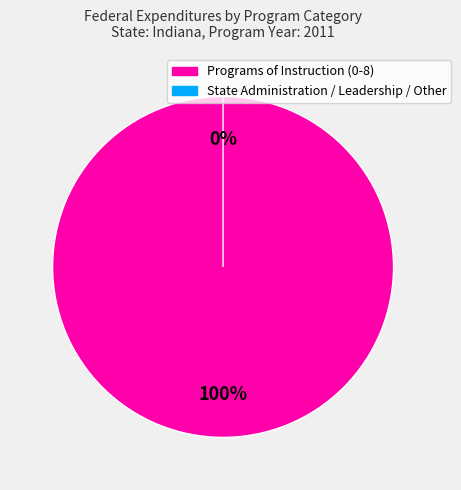

What is the change in value from Programs of Instruction (0-8) to State Administration / Leadership / Other?

-507376